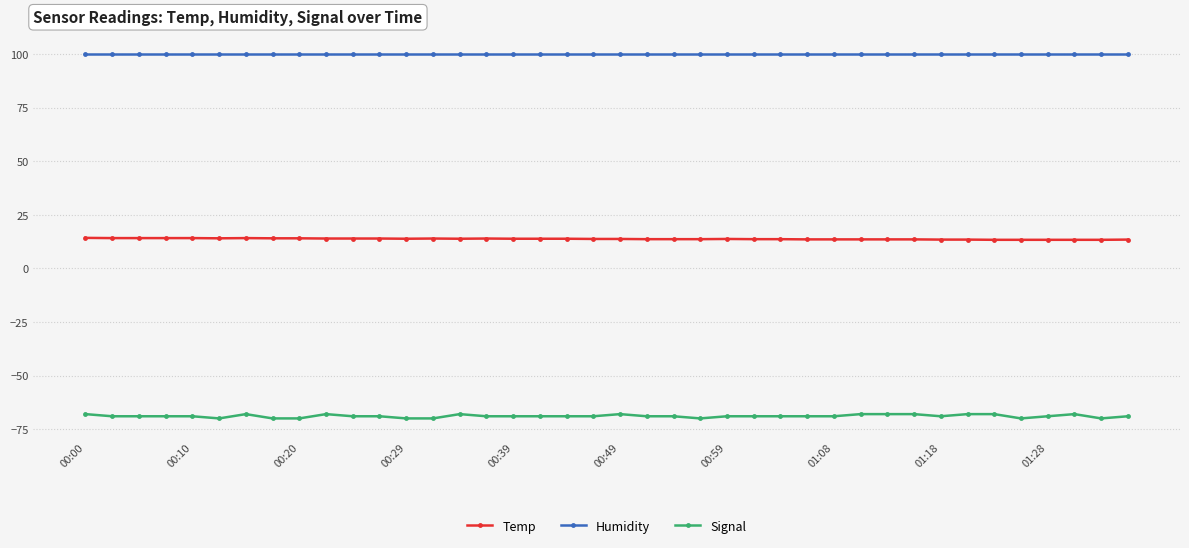

True or false: Temp and Signal cross at least once.

False